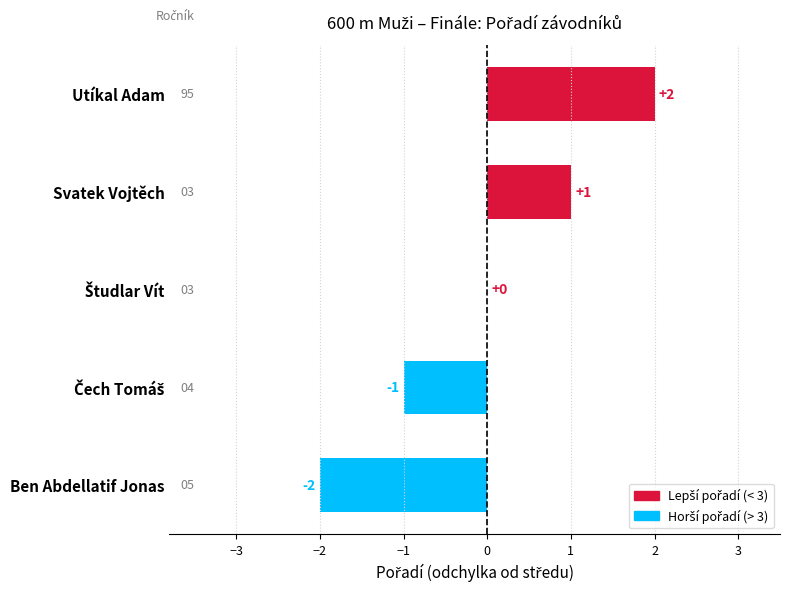

Which has a higher value, Ben Abdellatif Jonas or Svatek Vojtěch?

Svatek Vojtěch